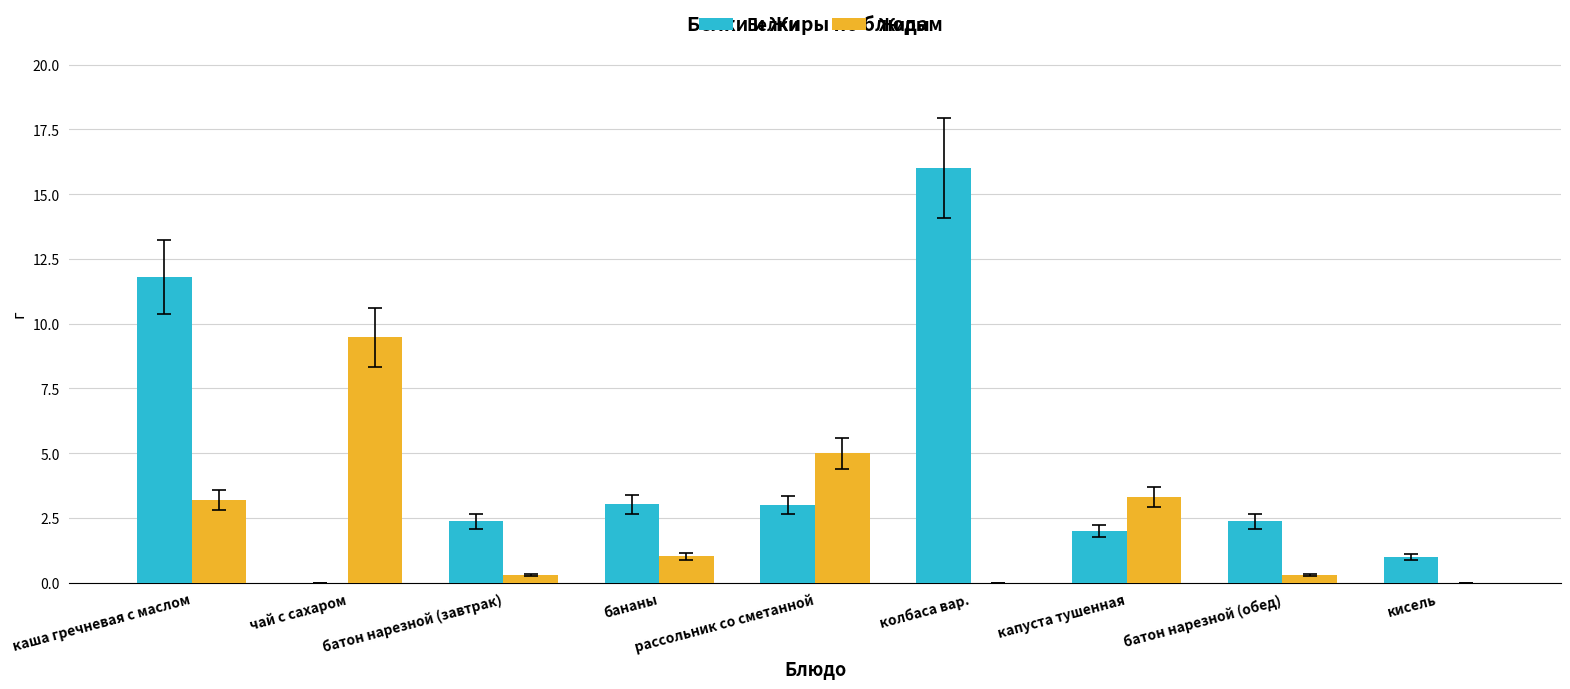

What is the difference between the Жиры values at чай с сахаром and рассольник со сметанной?

4.5